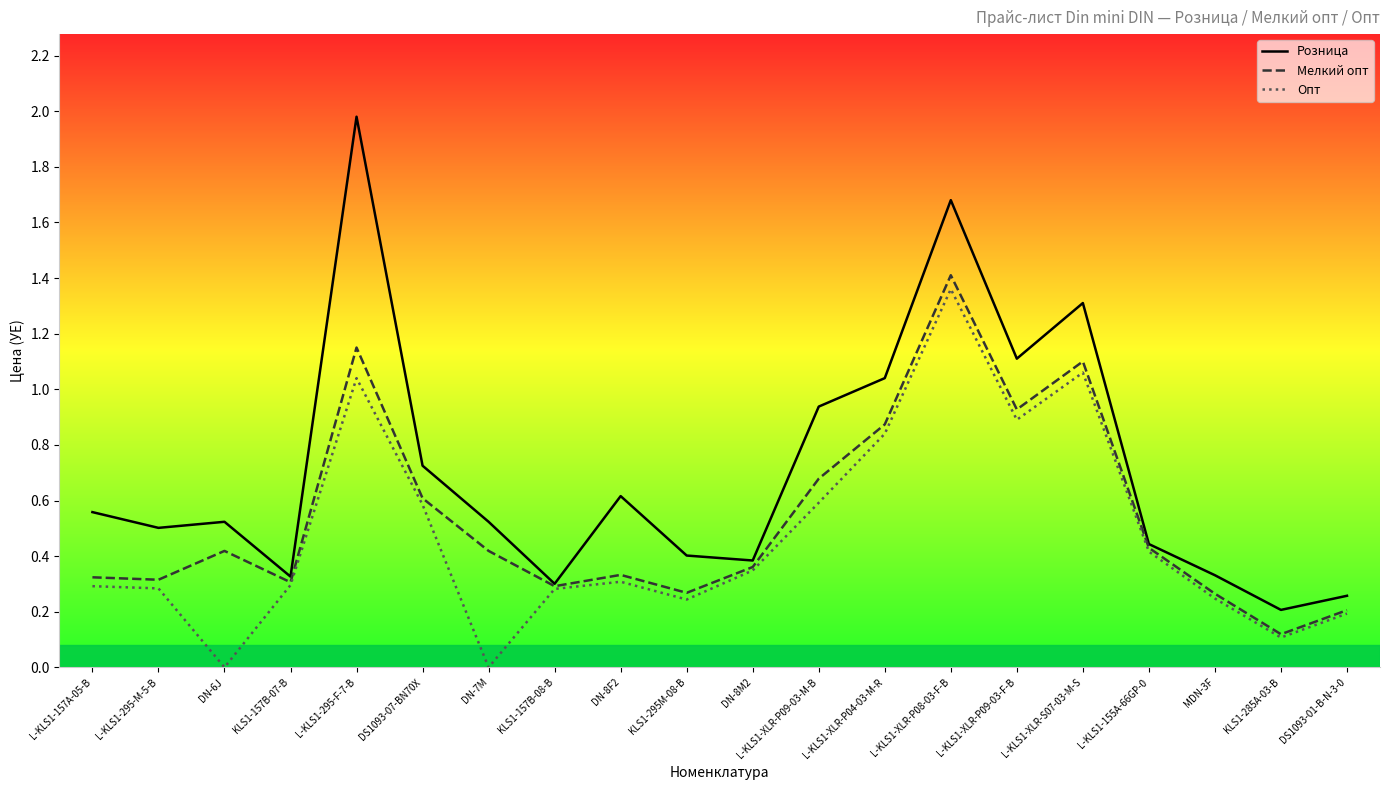

True or false: Мелкий опт has more than 0 points higher than both neighbors.

True